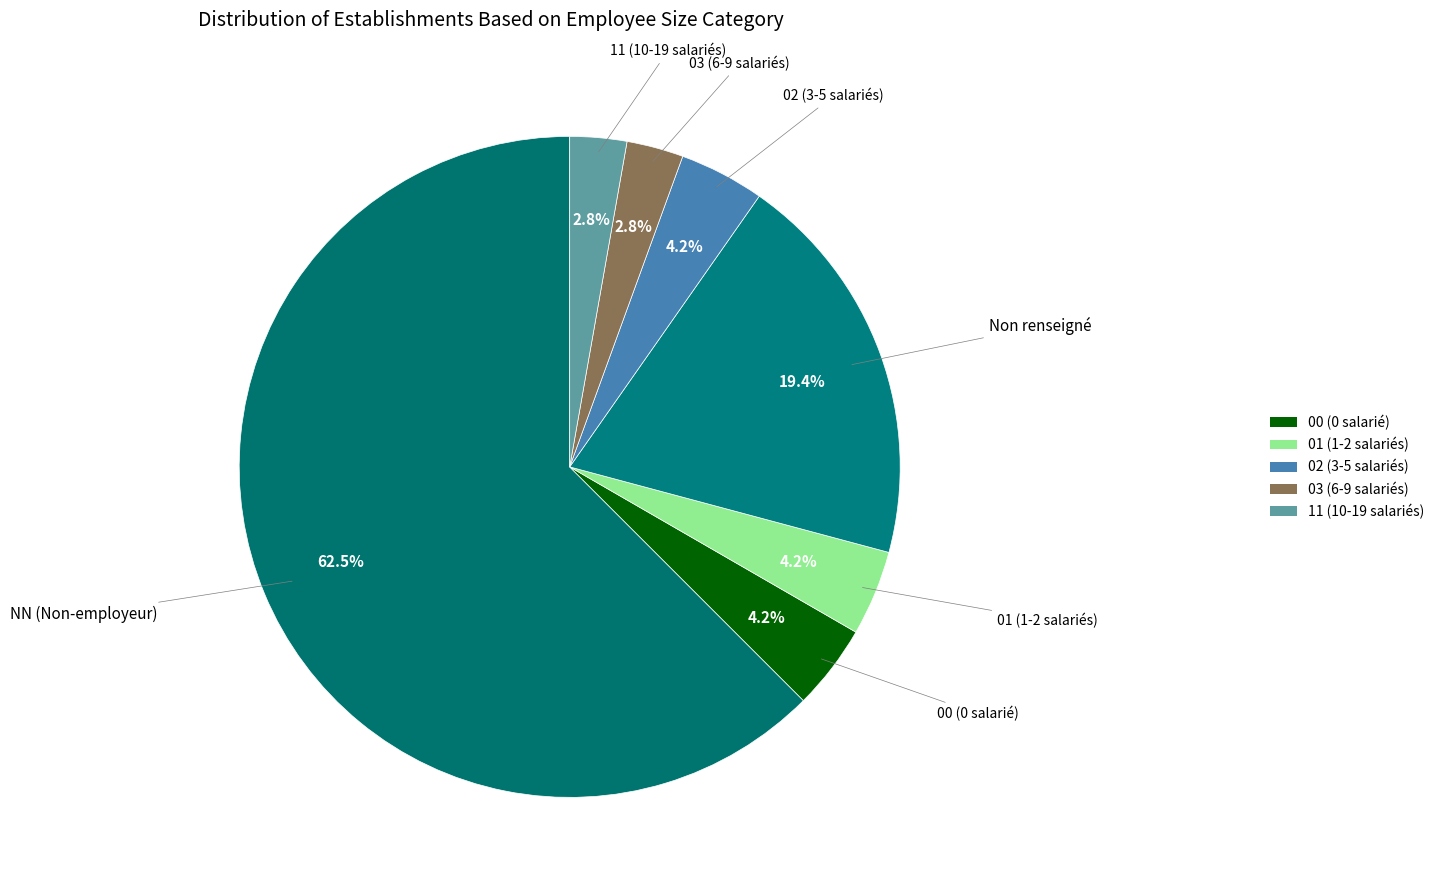

Which category has the biggest portion of the pie?

NN (Non-employeur)